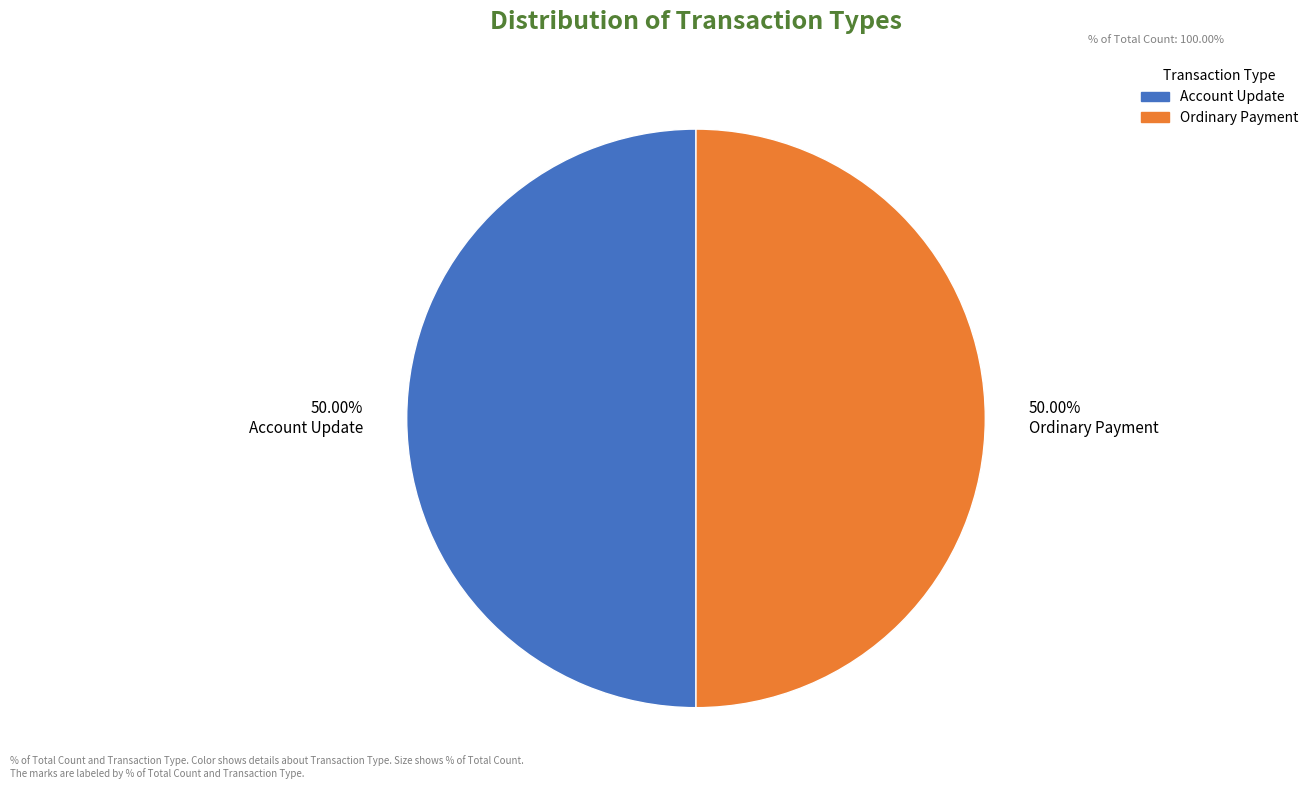

Approximately how many times larger is the value at 50.00% Ordinary Payment compared to 50.00% Account Update?

1.0